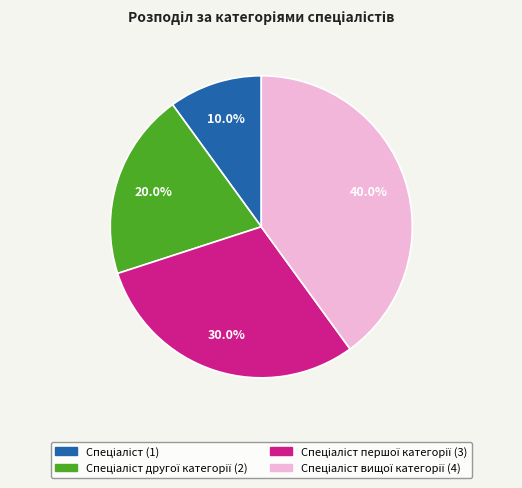

Is there a majority slice in this chart?

No